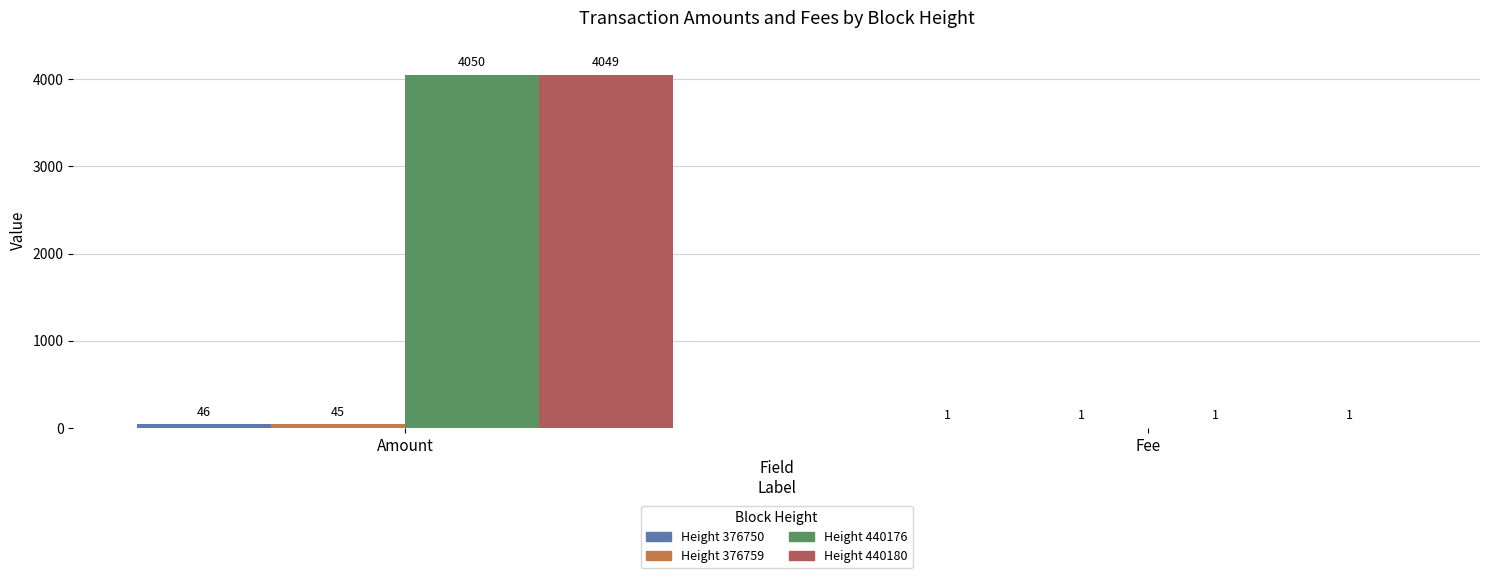

How many categories are shown in the chart?

2